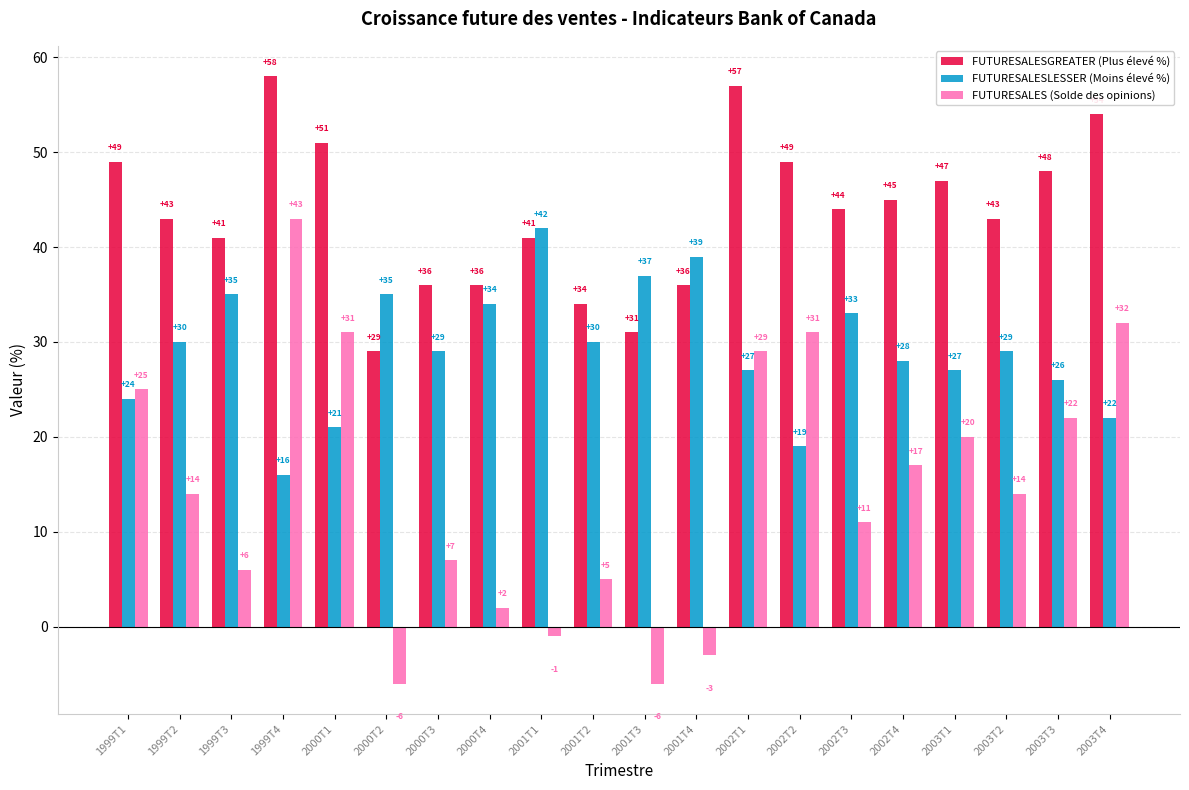

Reading left to right, list all the values displayed in this chart.

FUTURESALESGREATER (Plus élevé %): 49	43	41	58	51	29	36	36	41	34	31	36	57	49	44	45	47	43	48	54
FUTURESALESLESSER (Moins élevé %): 24	30	35	16	21	35	29	34	42	30	37	39	27	19	33	28	27	29	26	22
FUTURESALES (Solde des opinions): 25	14	6	43	31	-6	7	2	-1	5	-6	-3	29	31	11	17	20	14	22	32